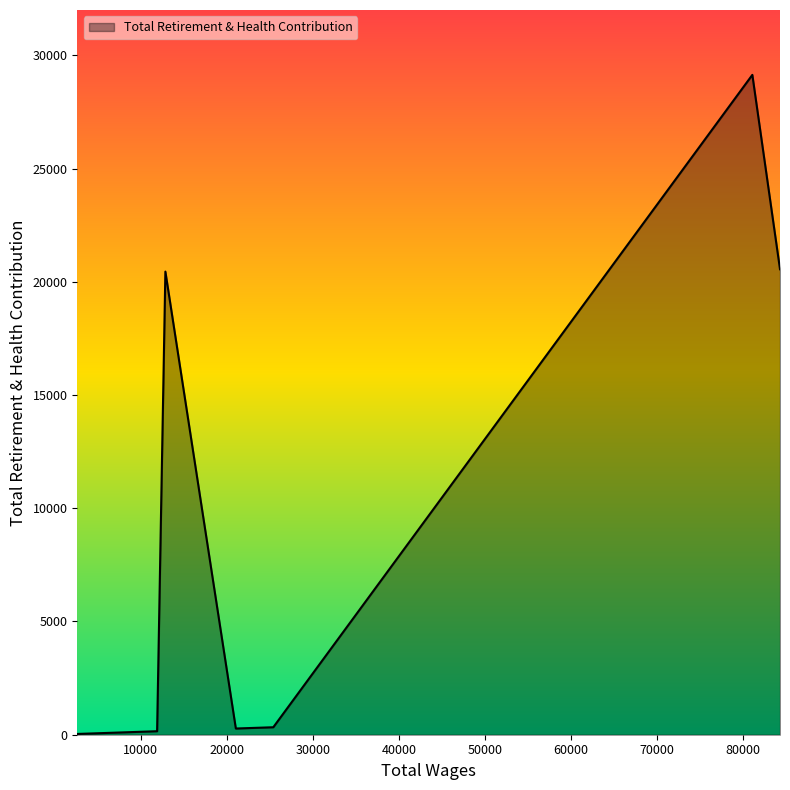

What is the smallest value displayed?

34